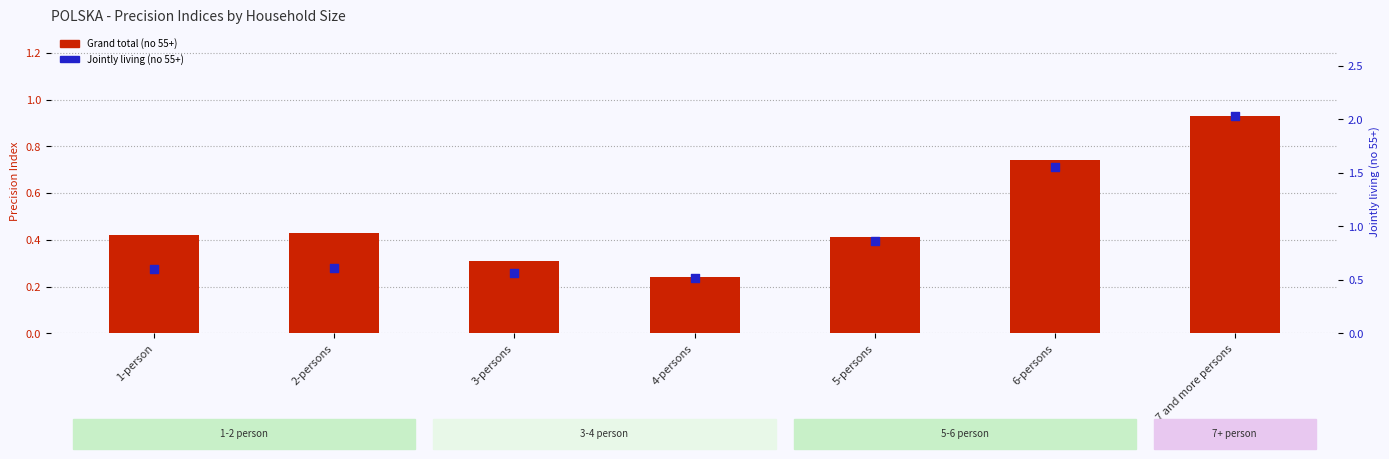

Which series has the largest total across all categories?

Jointly living (no 55+)